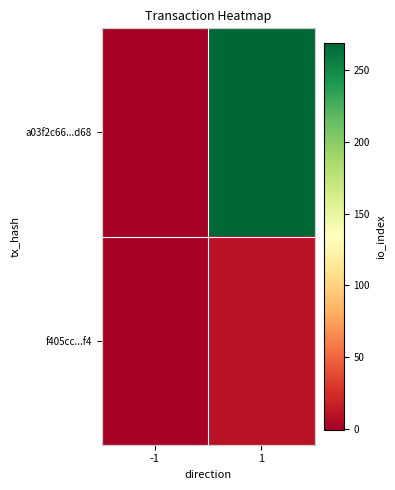

Which series has the largest range (max minus min)?

a03f2c66...d68